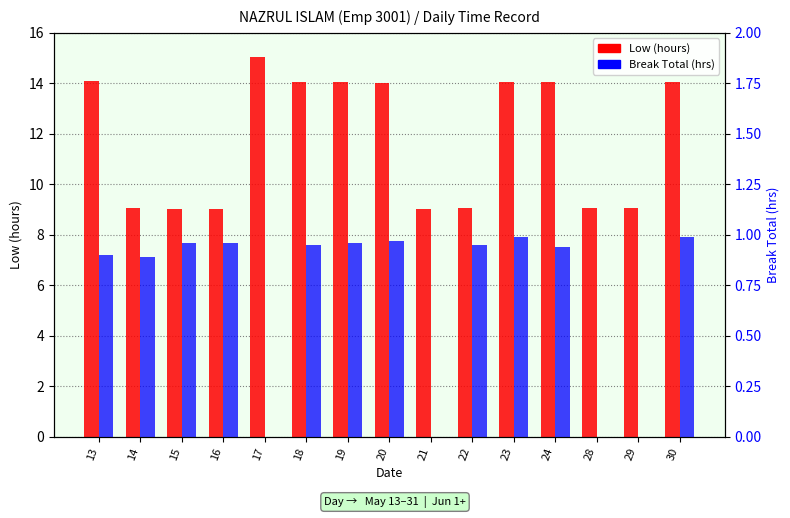

What is the spread (max minus min) of values at 14?

8.2